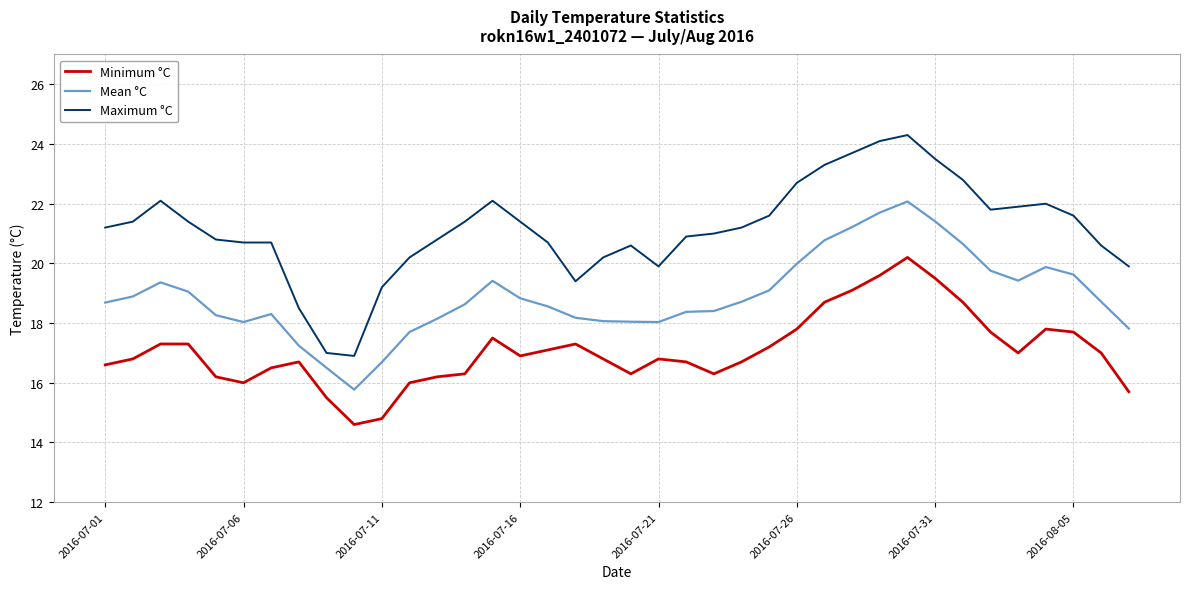

True or false: Maximum °C and Minimum °C intersect in this chart.

False